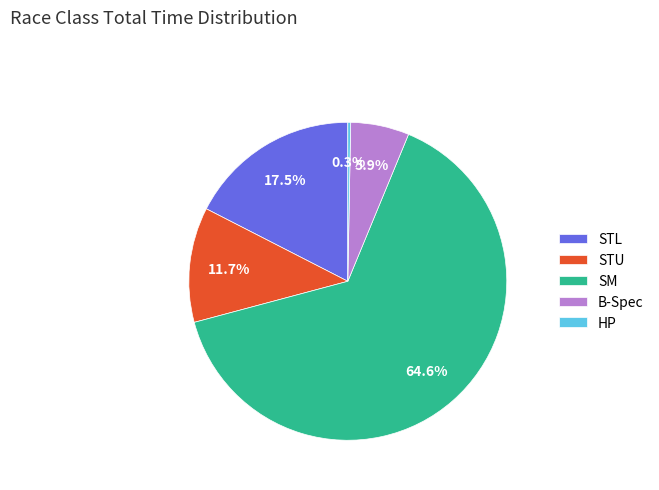

What is the smallest slice in the pie chart?

HP